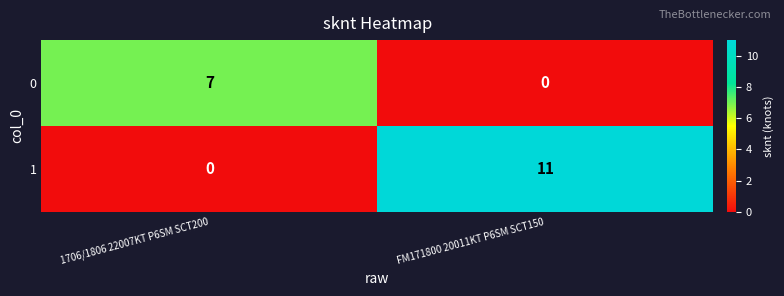

What is the total value across all series at FM171800 20011KT P6SM SCT150?

11